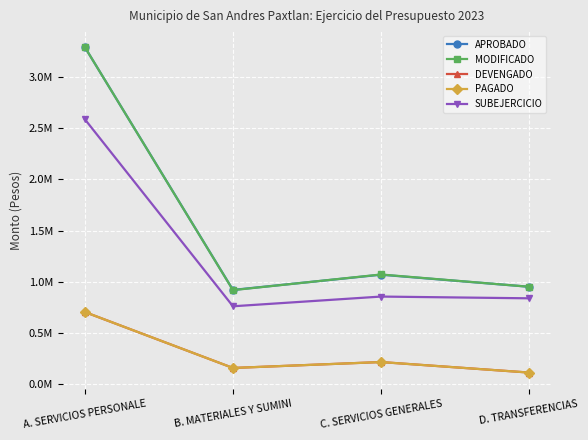

Where does the DEVENGADO series first go above 215532?

A. SERVICIOS PERSONALE